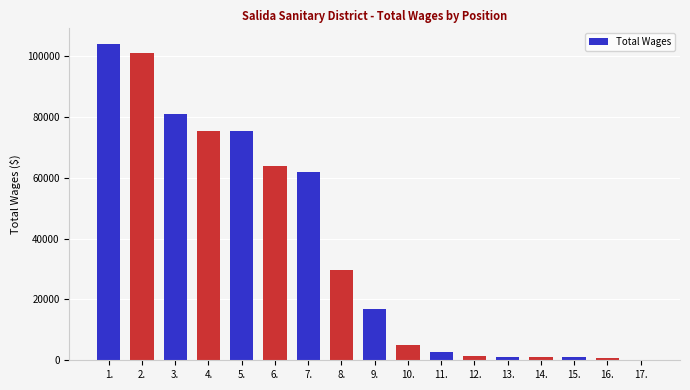

Which label corresponds to the largest value in the chart?

1.